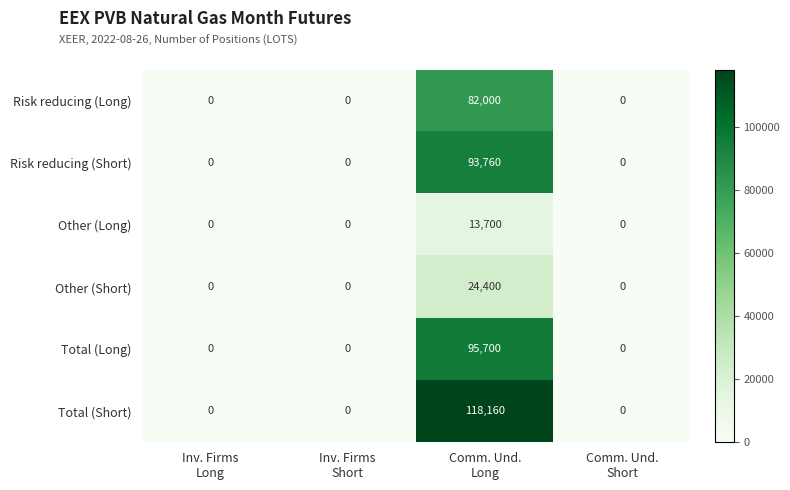

Reading left to right, transcribe all the data shown in this chart.

Risk reducing (Long): 0	0	82000	0
Risk reducing (Short): 0	0	93760	0
Other (Long): 0	0	13700	0
Other (Short): 0	0	24400	0
Total (Long): 0	0	95700	0
Total (Short): 0	0	118160	0